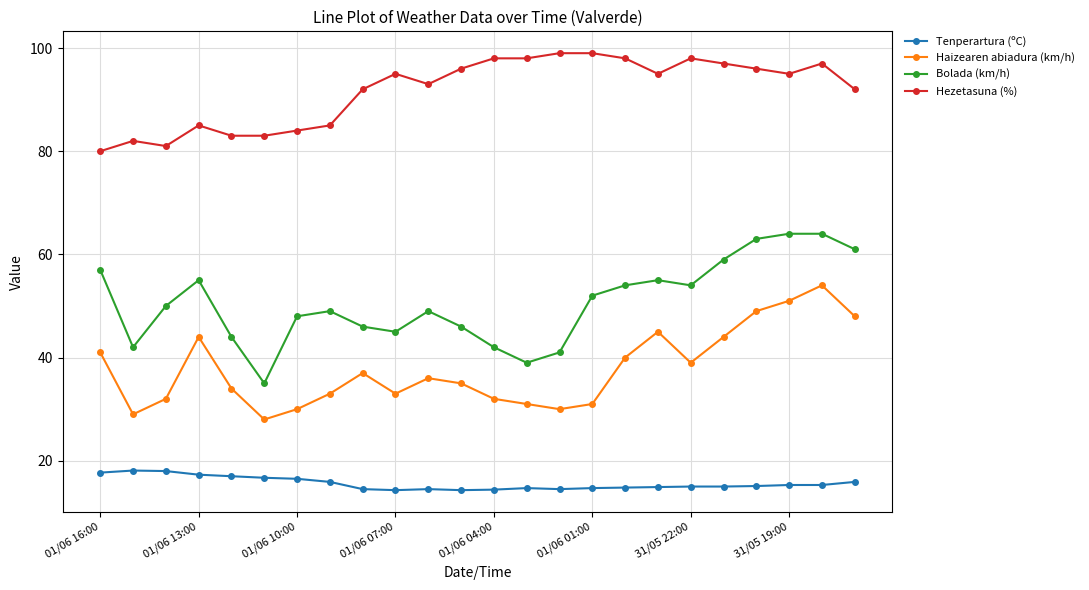

What is the minimum value shown in the chart?

14.3